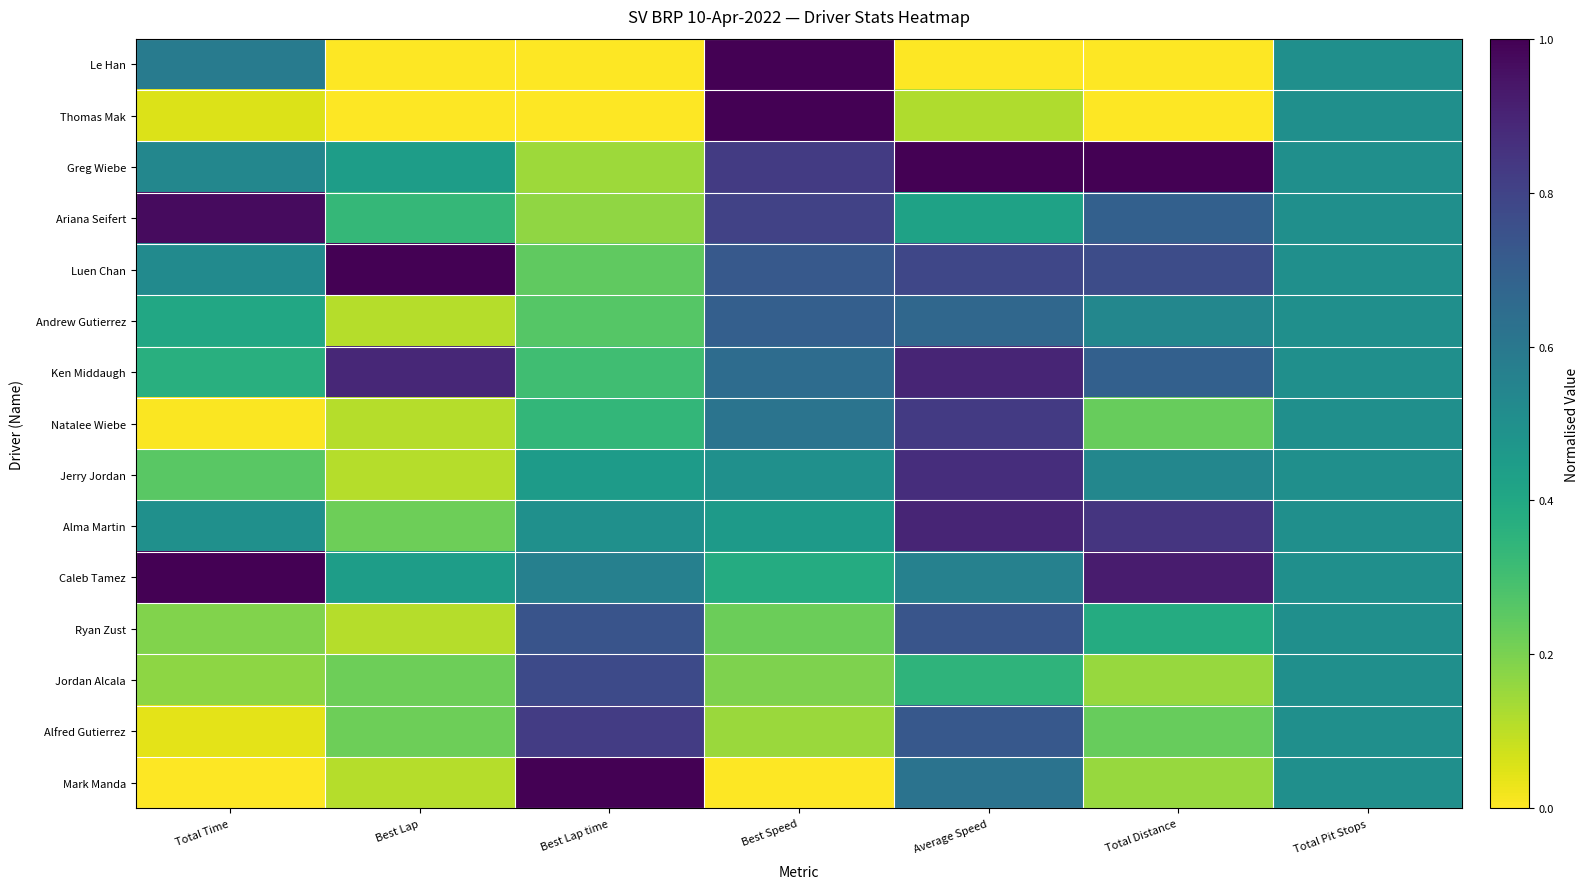

At Best Speed, list the series in order from smallest to largest.

Mark Manda, Alfred Gutierrez, Jordan Alcala, Ryan Zust, Caleb Tamez, Alma Martin, Jerry Jordan, Natalee Wiebe, Ken Middaugh, Andrew Gutierrez, Luen Chan, Ariana Seifert, Greg Wiebe, Thomas Mak, Le Han